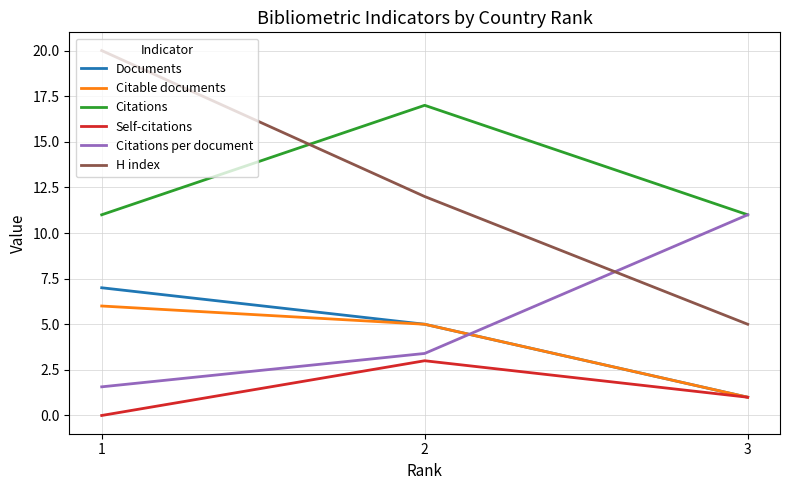

True or false: Citations per document has a value of 3.4 at 2.

True